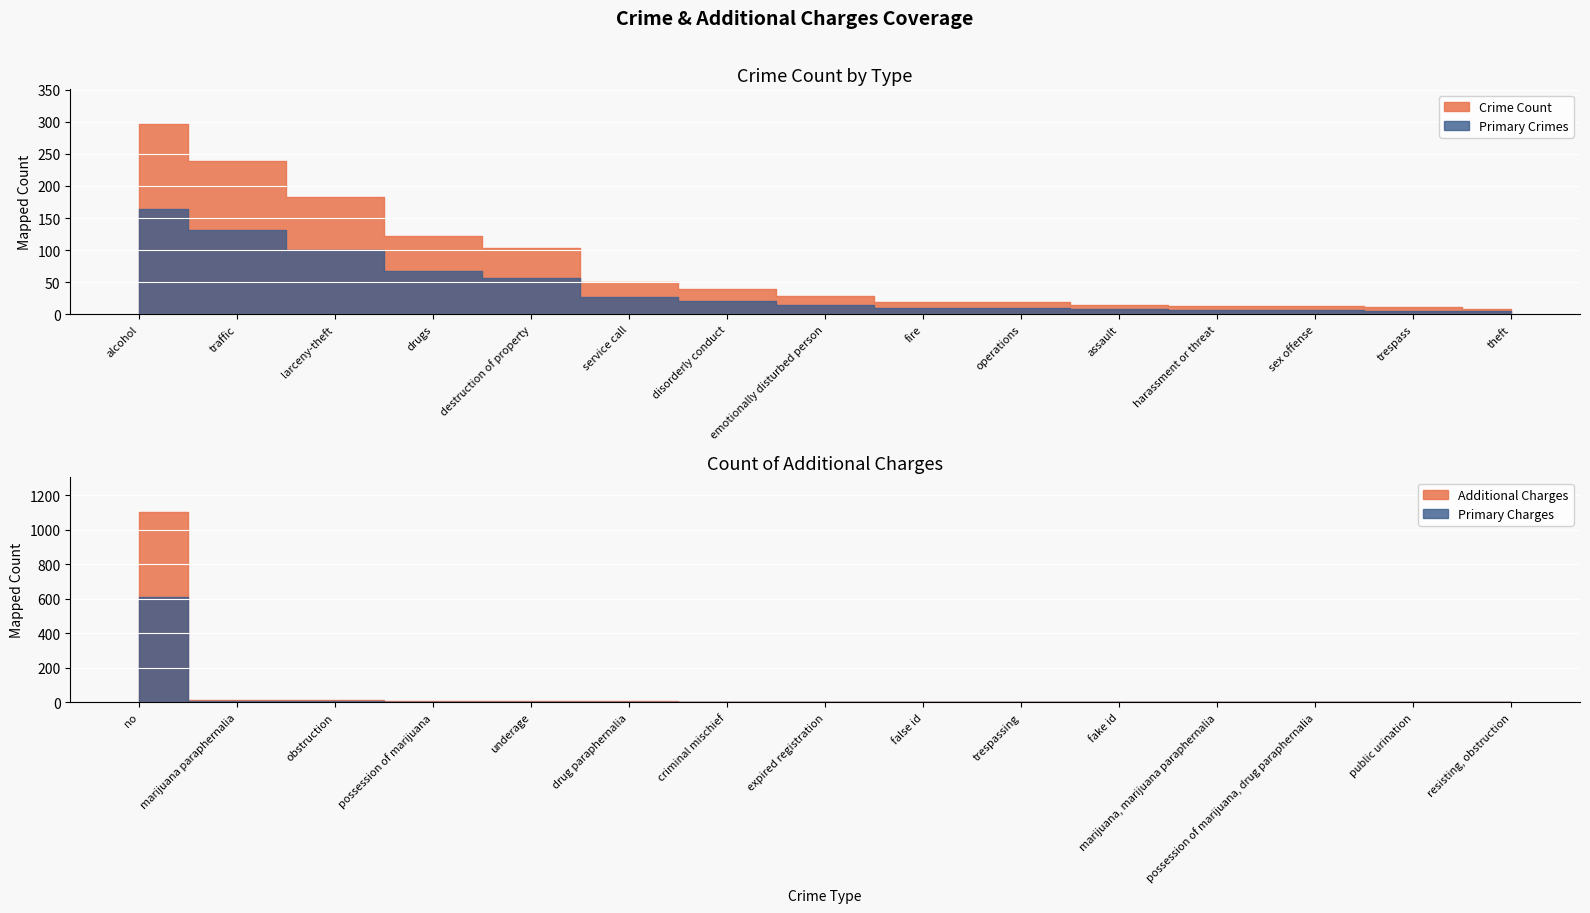

What is the sum of all values?

1189